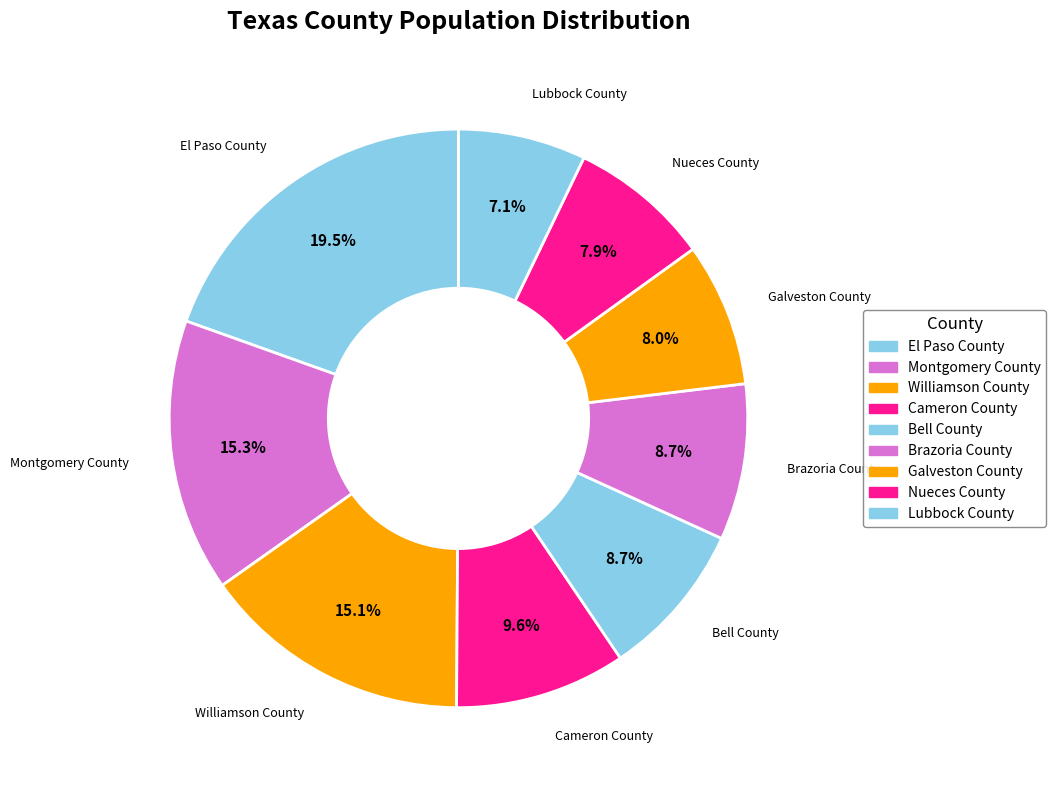

To the nearest percent, what is the difference between the largest and smallest slice percentages?

12%